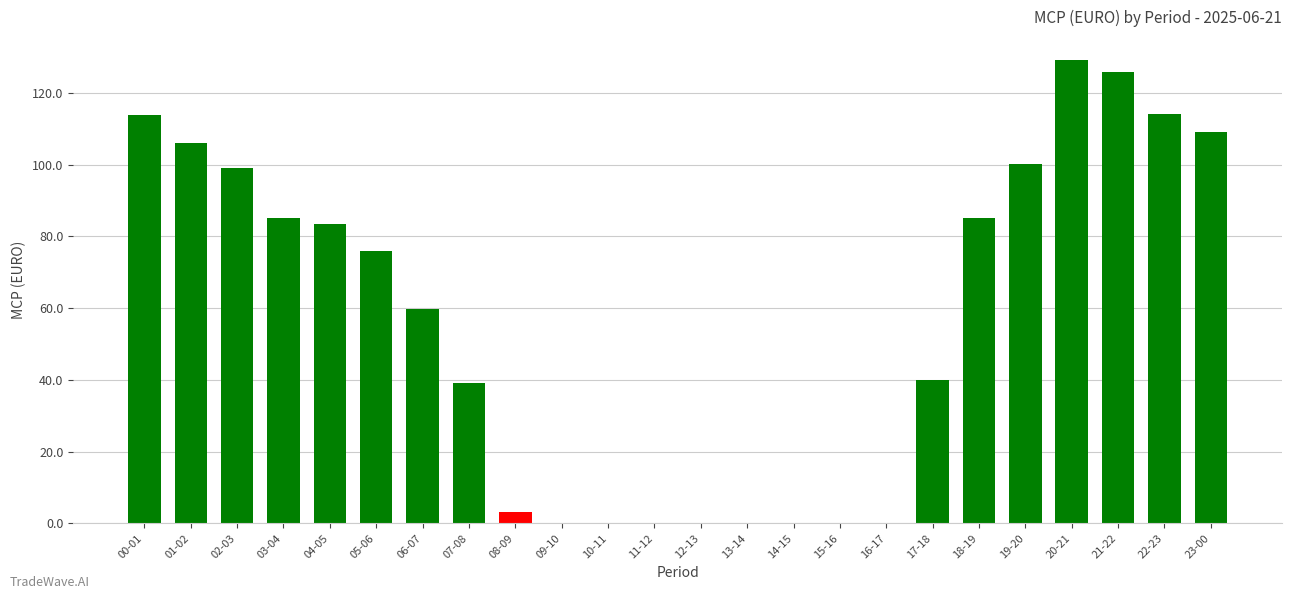

Which category has the highest value across all series?

20-21